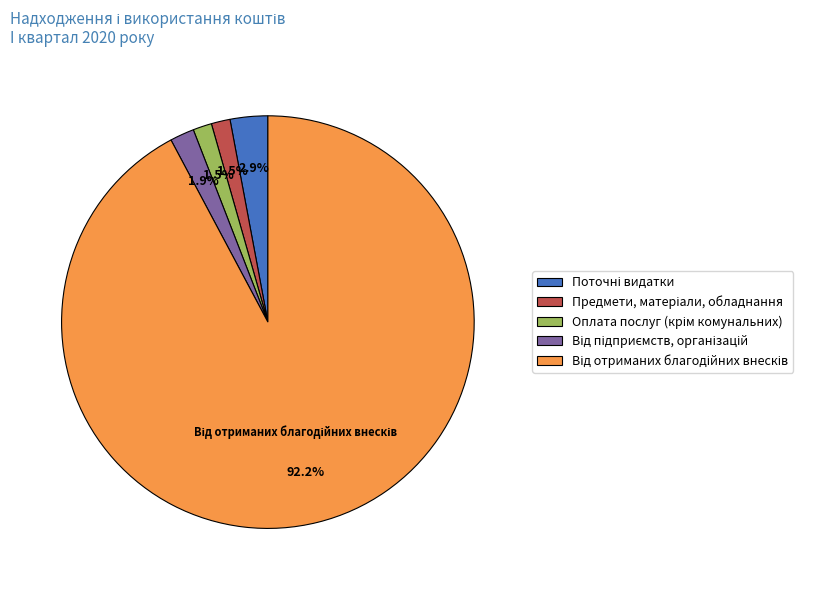

Is there a majority slice in this chart?

Yes